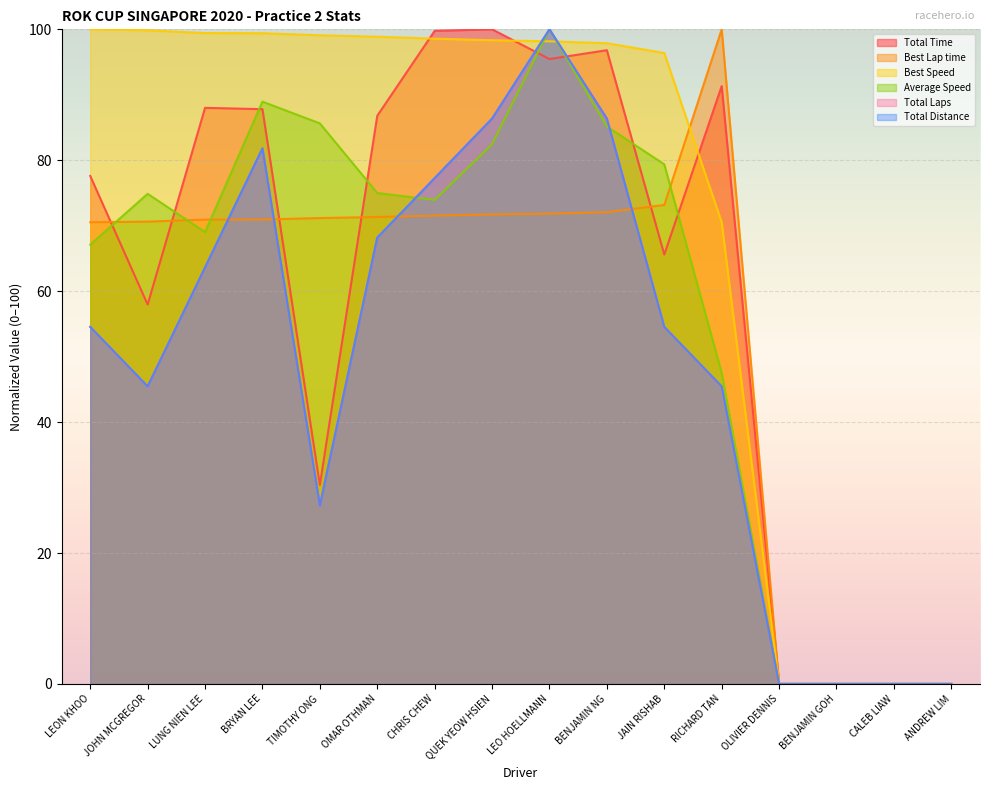

How many values in the Total Laps series exceed 54?

9